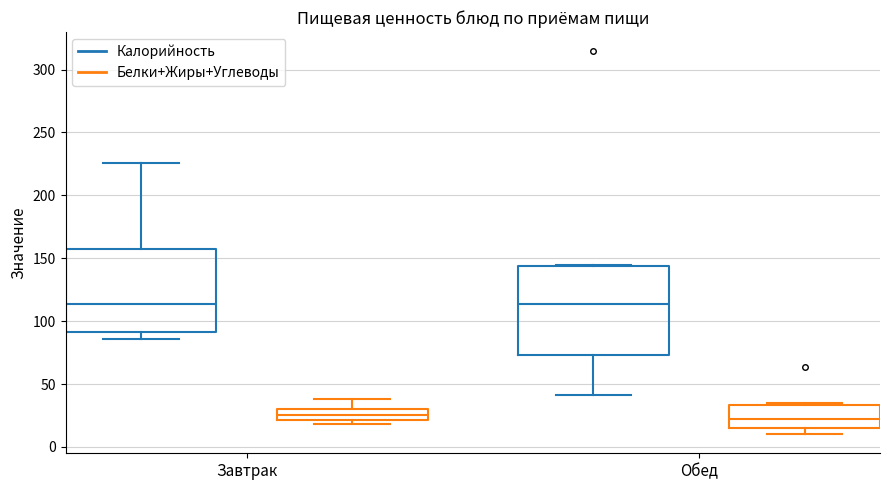

Reading left to right, read every box against the y-axis: the position of its median line, the range the box covers, and the ends of its whiskers. The values are not printed on the chart, so give them approximately, as read against the axis.

Завтрак (Калорийность): median 115, box 90 to 155, whiskers 85 to 225
Завтрак (Белки+Жиры+Углеводы): median 25, box 20 to 30, whiskers 20 (just below the box's lower edge) to 40
Обед (Калорийность): median 115, box 75 to 145, whiskers 40 to 145
Обед (Белки+Жиры+Углеводы): median 25, box 15 to 35, whiskers 10 to 35